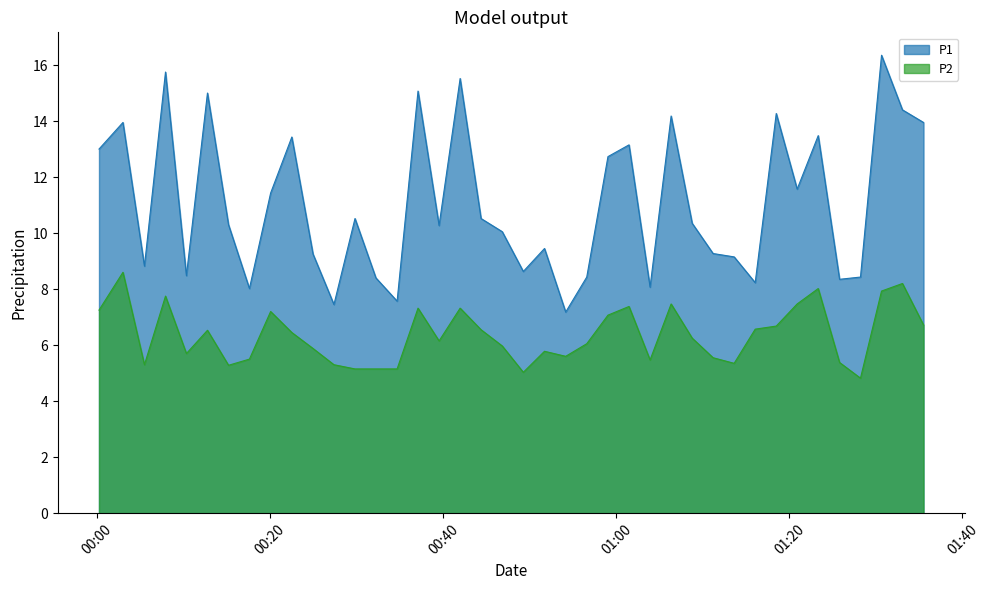

What are all the series names shown in the legend?

P1, P2